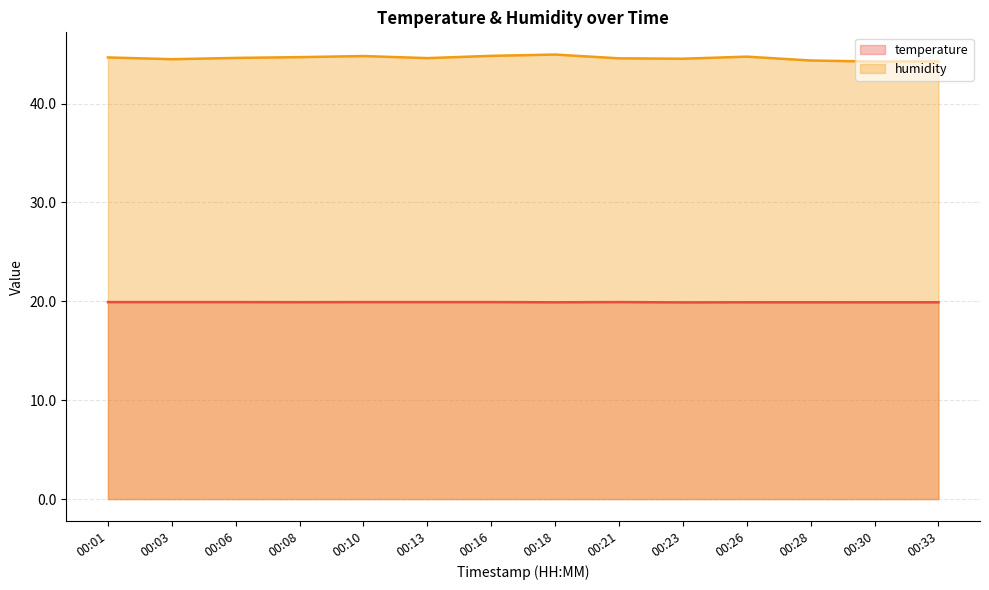

Which label corresponds to the smallest value in the chart?

00:23